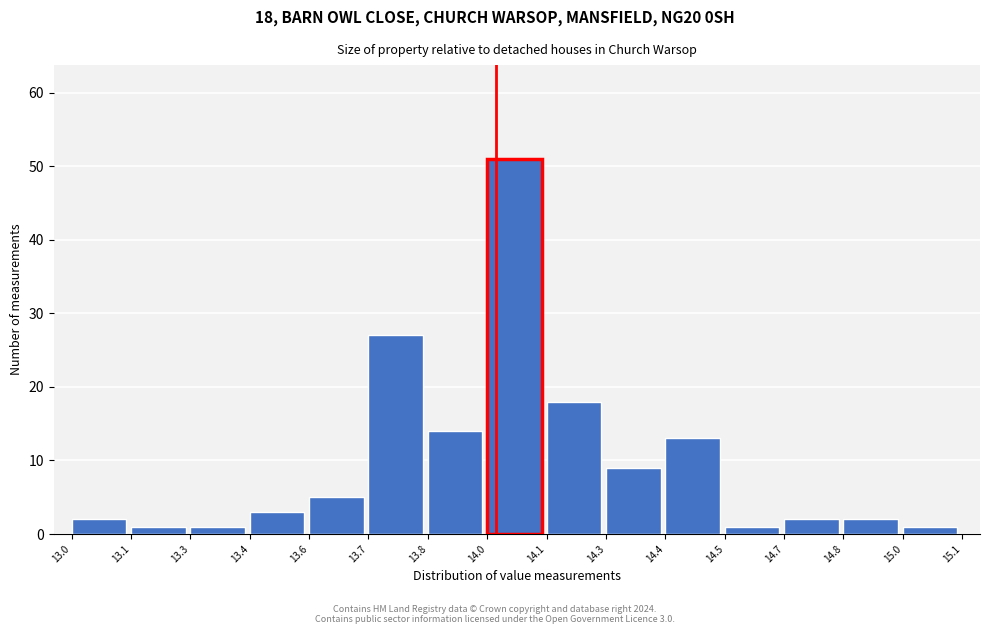

Reading right to left, list all the values displayed in this chart.

15.0=1	14.8=2	14.7=2	14.5=1	14.4=13	14.3=9	14.1=18	14.0=51	13.8=14	13.7=27	13.6=5	13.4=3	13.3=1	13.1=1	13.0=2